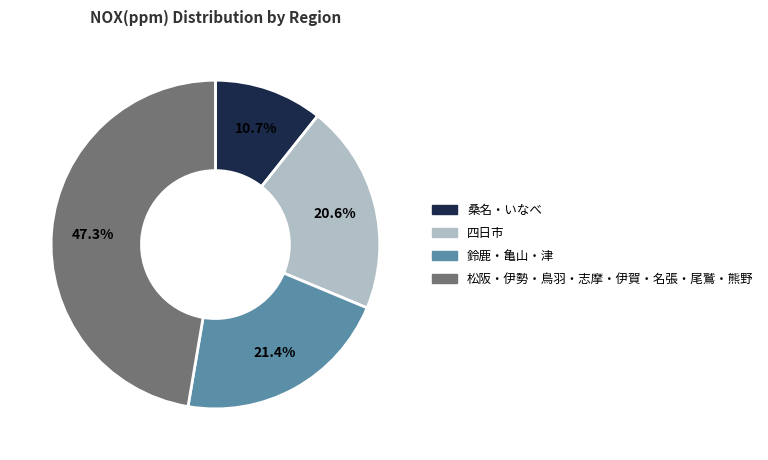

Does any single category account for the majority?

No